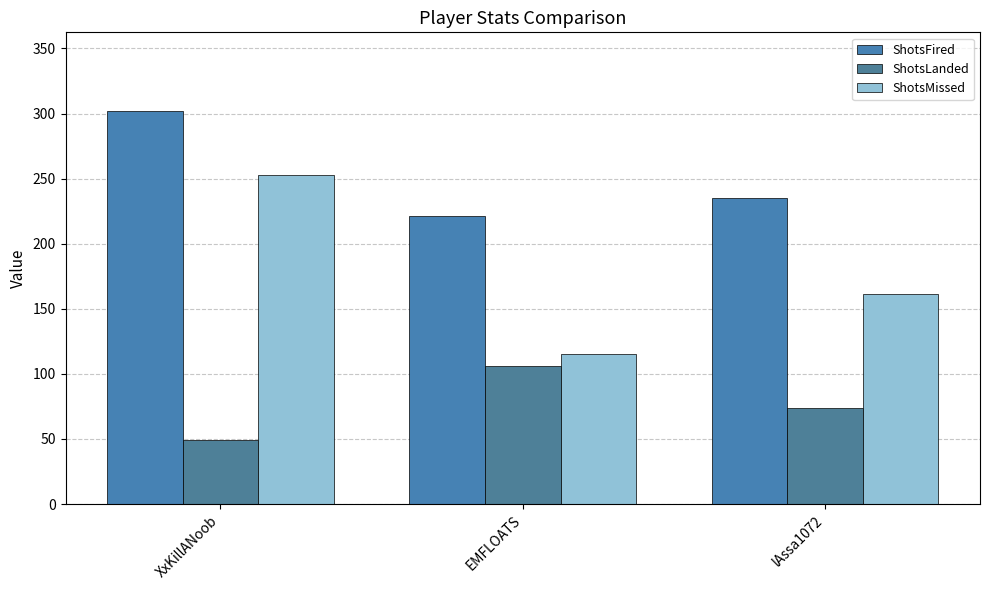

Is the value of ShotsFired at lAssa1072 greater than the value of ShotsLanded at EMFLOATS?

Yes